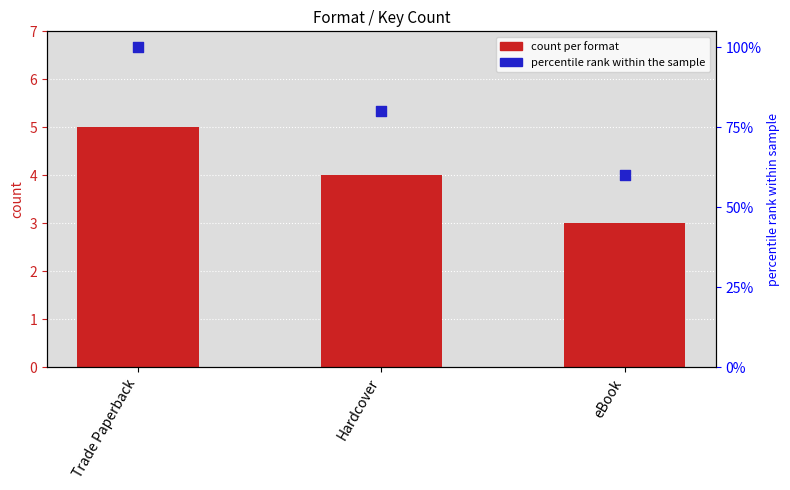

What is the total value across all series at Trade Paperback?

6.0